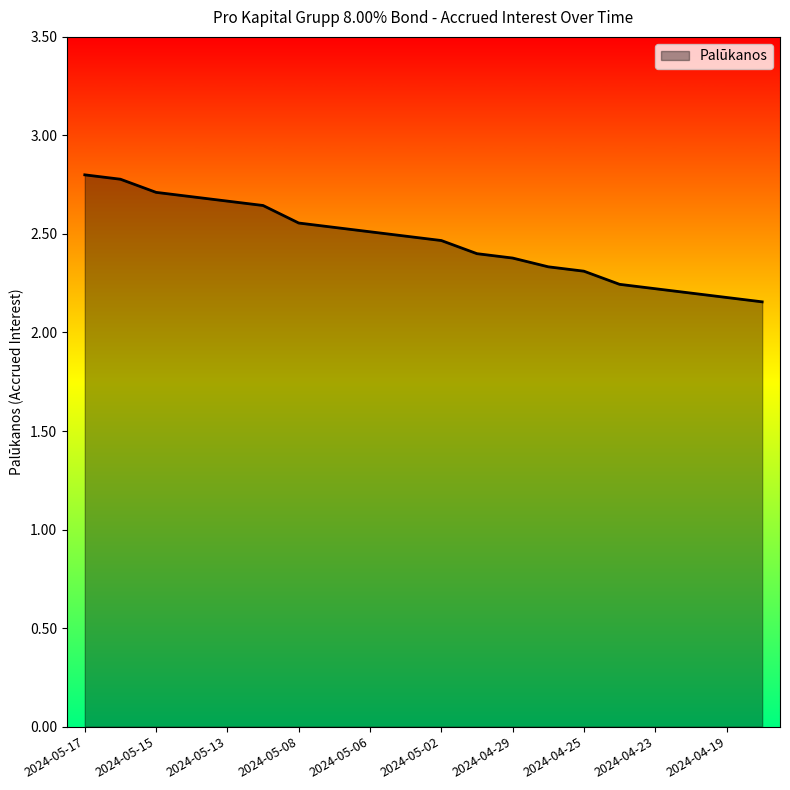

What is the label of the 6th point from the right?

2024-04-25